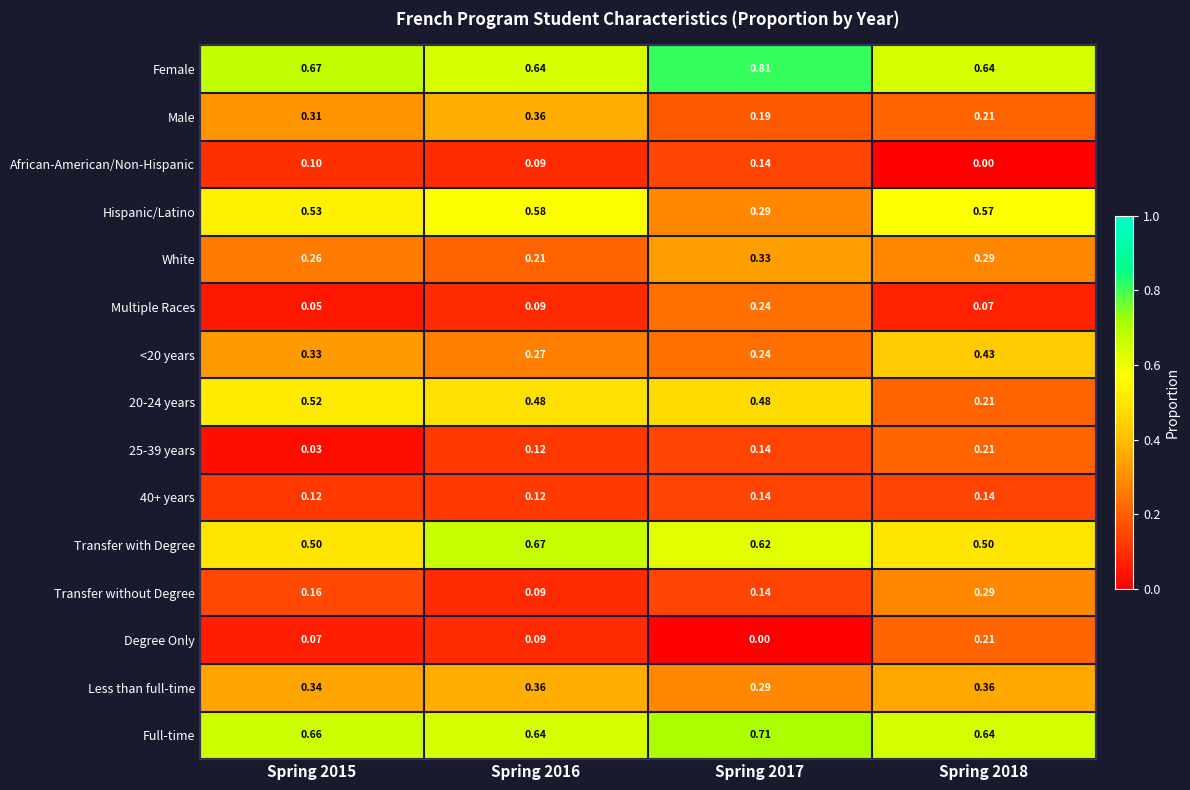

Count the number of data series in this chart.

15